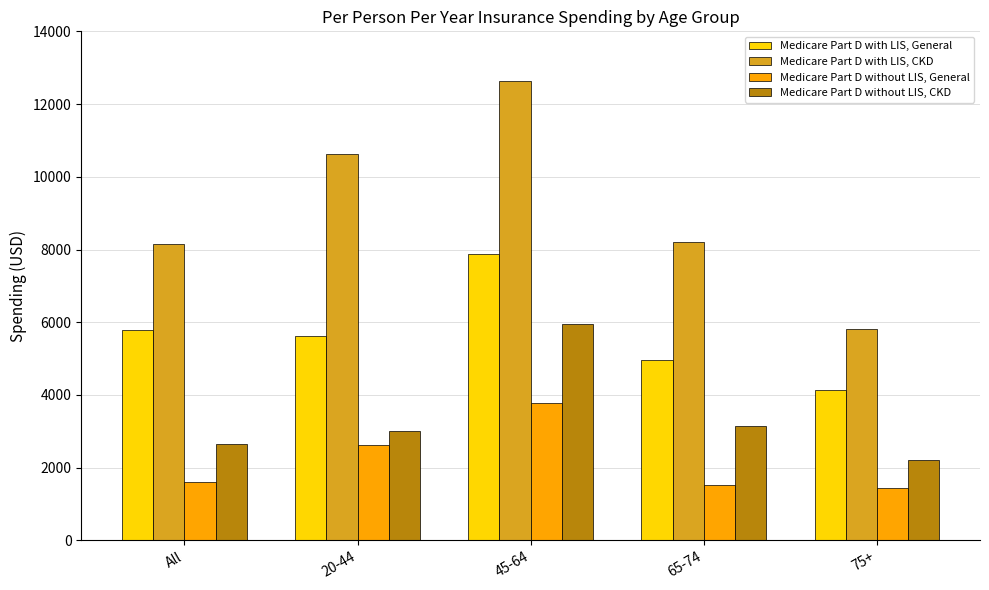

What is the maximum value for Medicare Part D without LIS, General?

3790.5